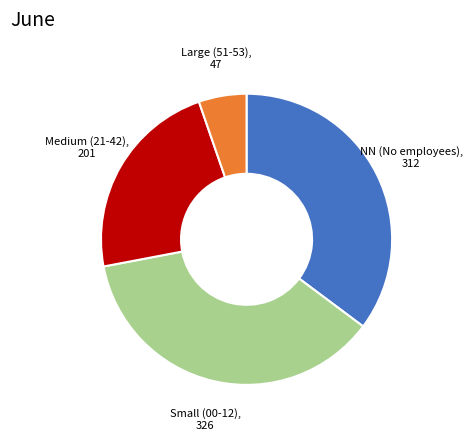

How many slices are in this pie chart?

4